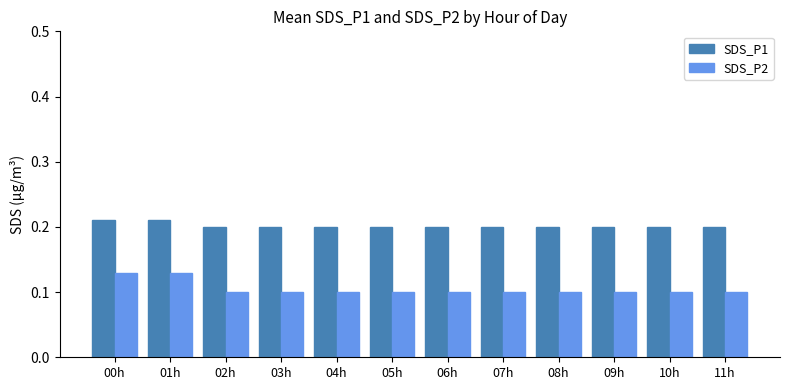

Is the value of SDS_P2 at 06h greater than the value of SDS_P1 at 03h?

No